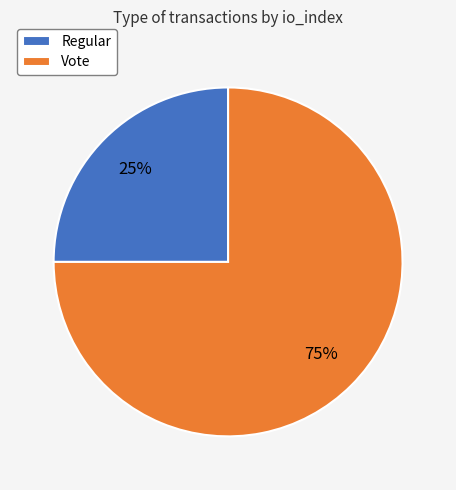

Between Vote and Regular, which is larger?

Vote